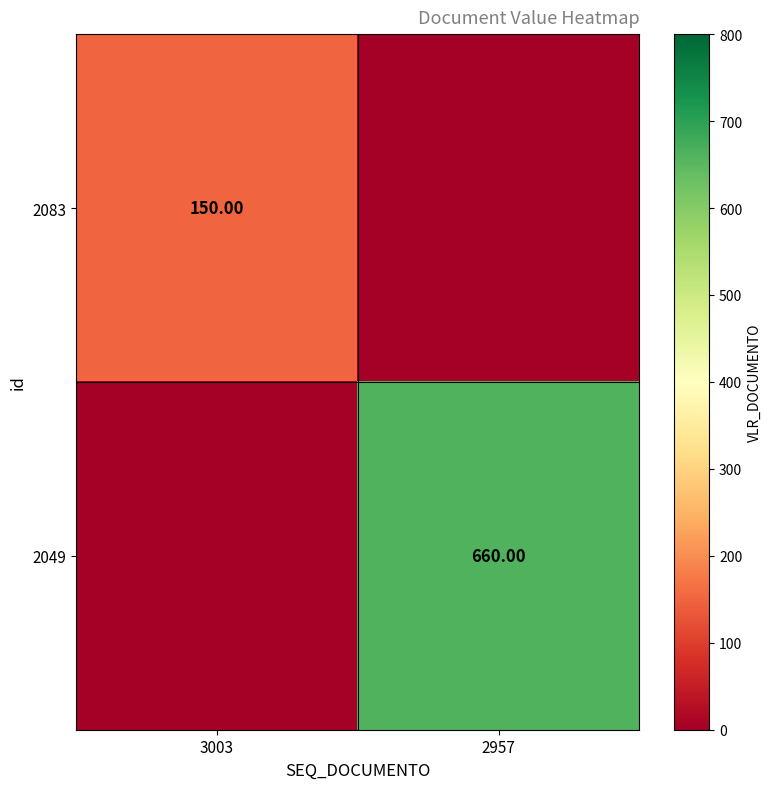

What is the greatest value displayed?

660